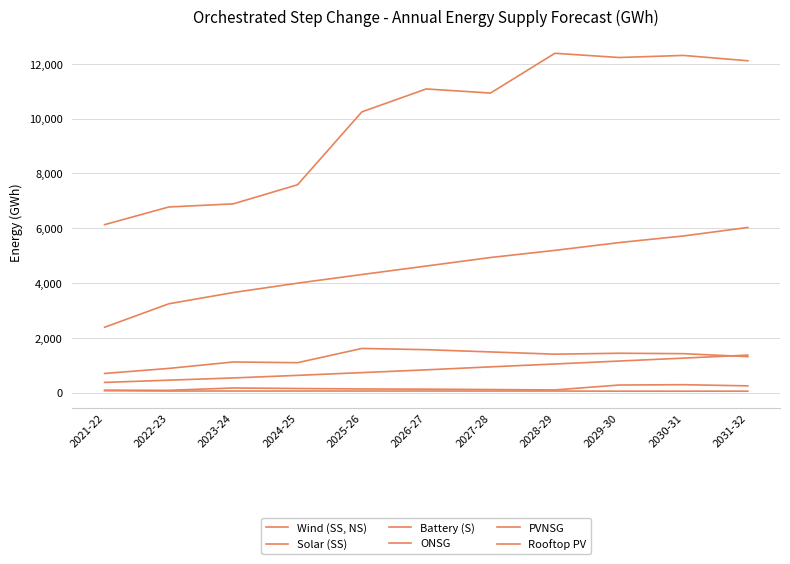

Is this an area chart (filled region under the line)?

No